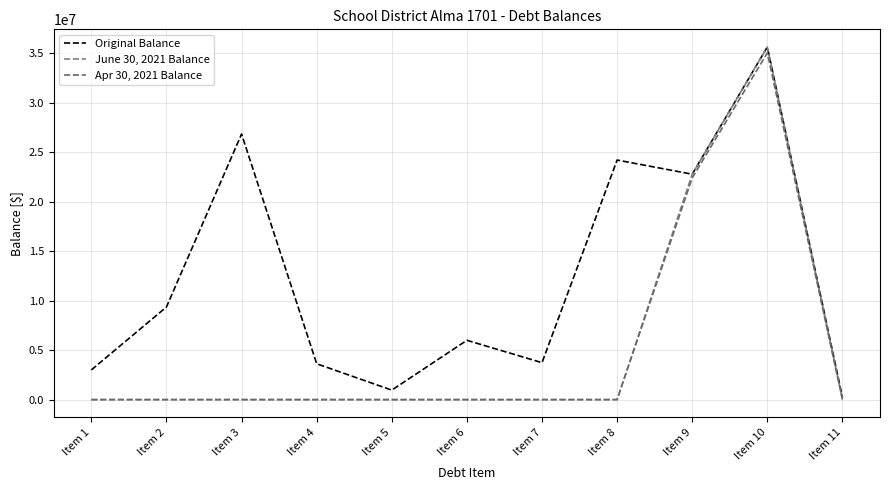

Count the number of categories in the chart.

11